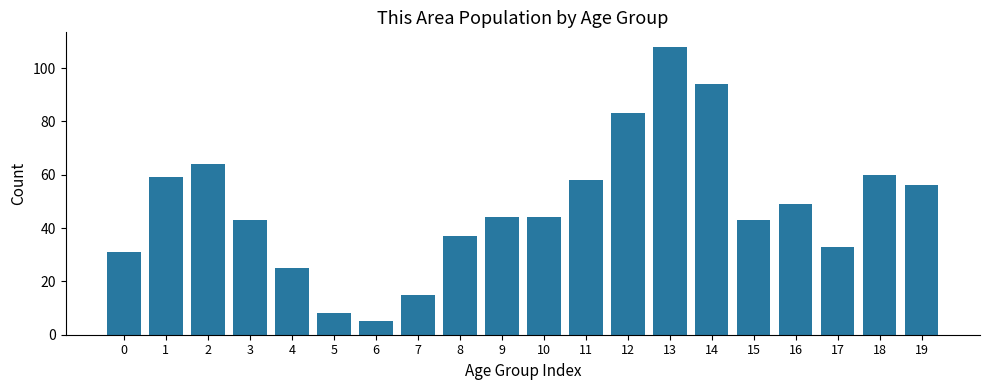

Approximately how many times larger is the value at 0 compared to 1?

0.5